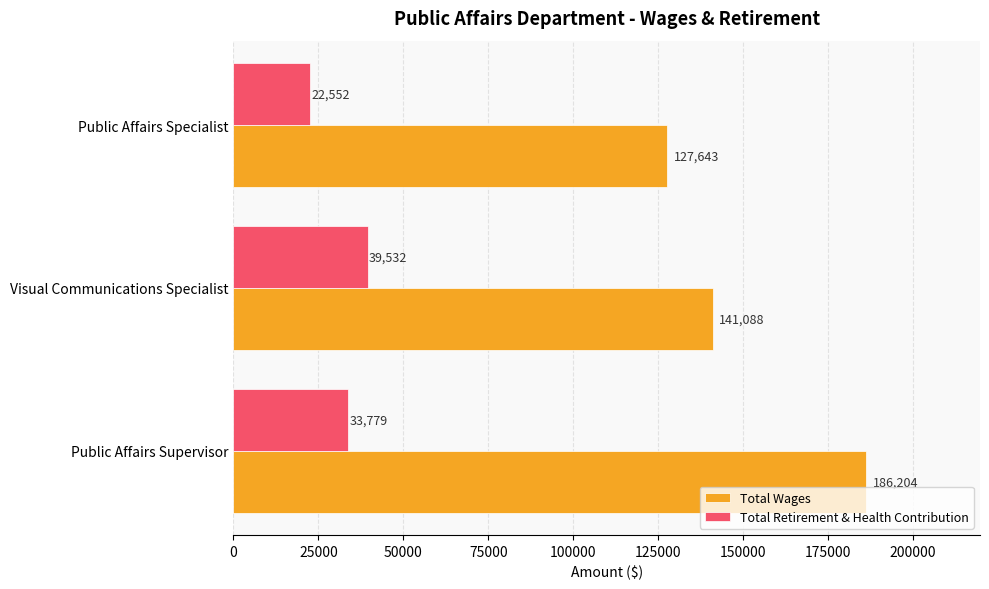

What is the difference between the maximum and second lowest values in the Total Retirement & Health Contribution series?

5753